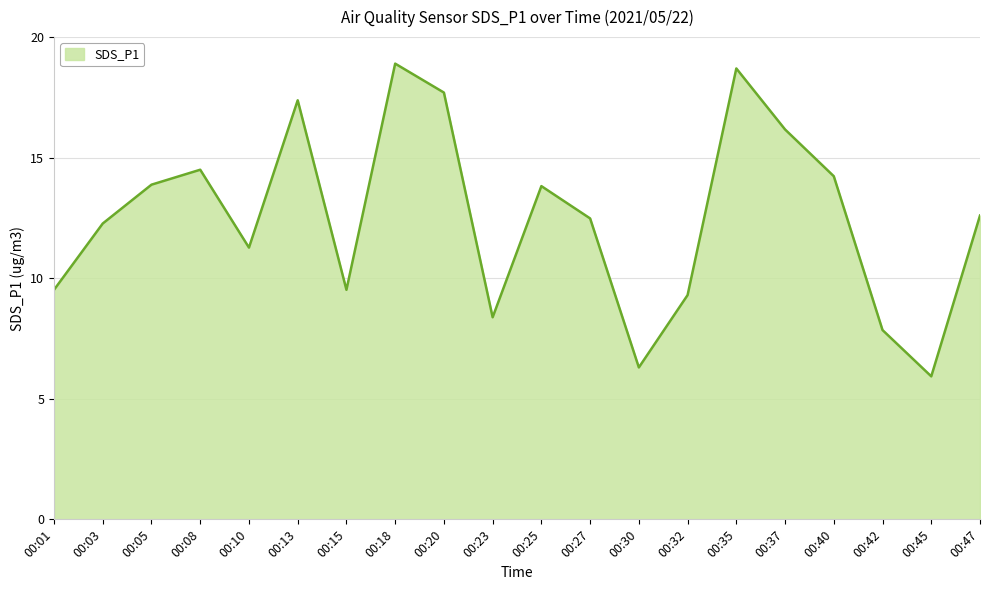

Between 00:10 and 00:23, which is larger?

00:10